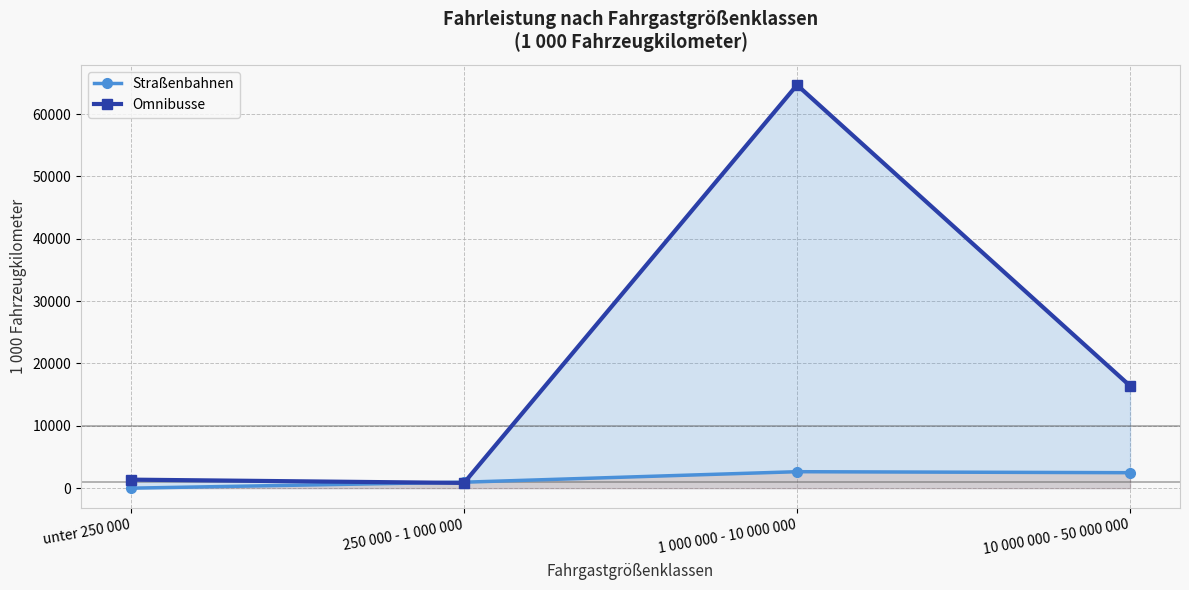

How many distinct data groups are displayed?

2